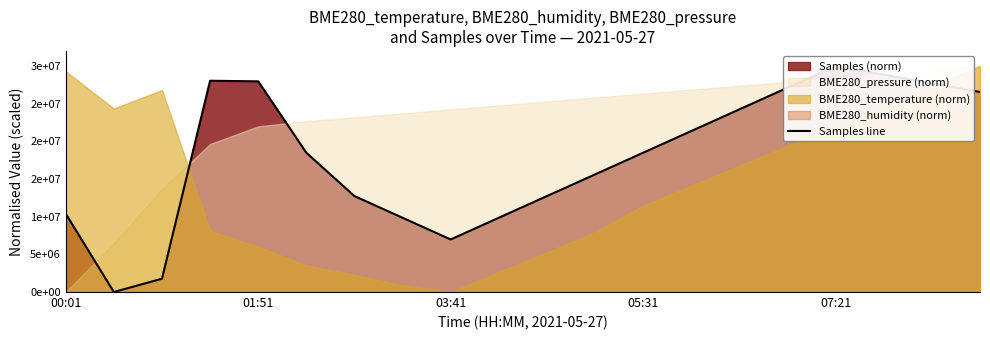

Does the chart display data point markers on the line(s)?

No